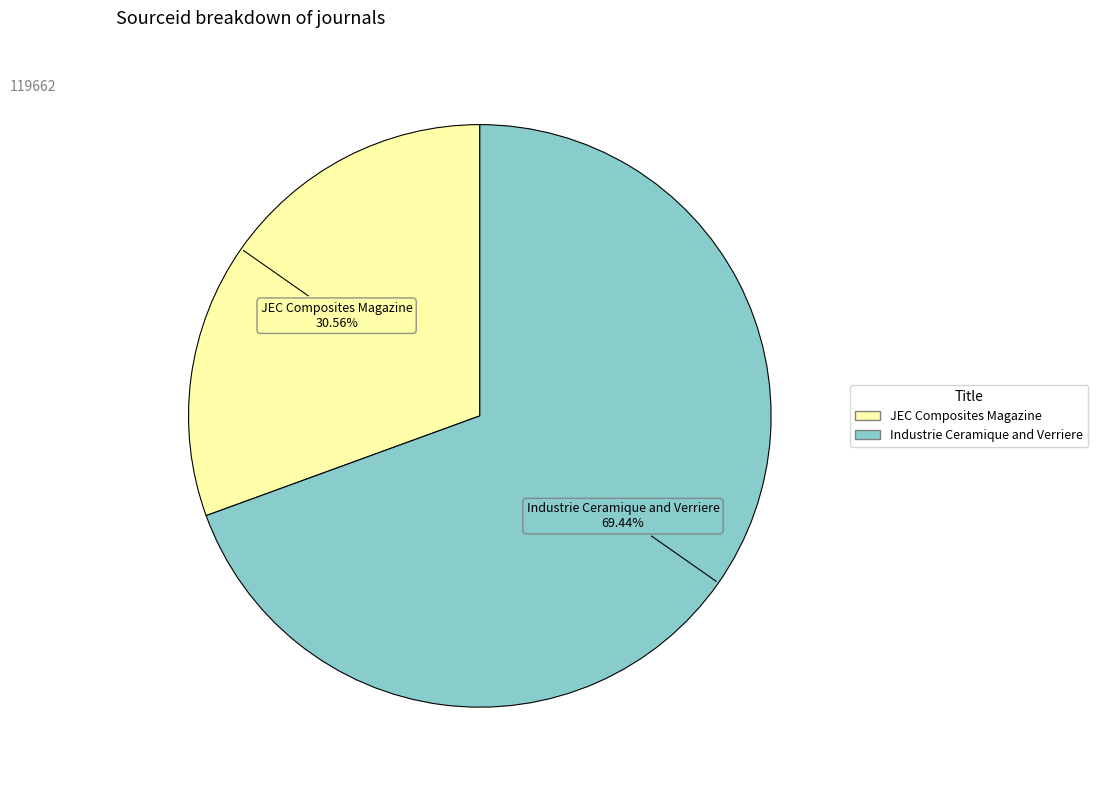

Count the number of slices in the pie.

2